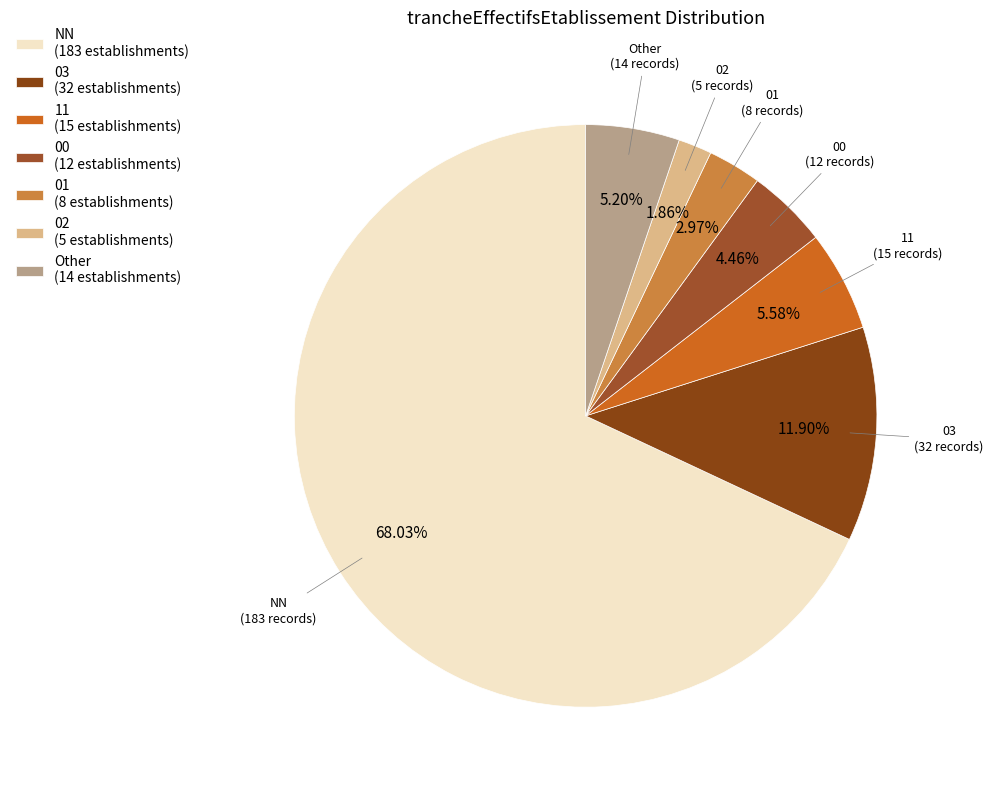

Count the number of slices in the pie.

7